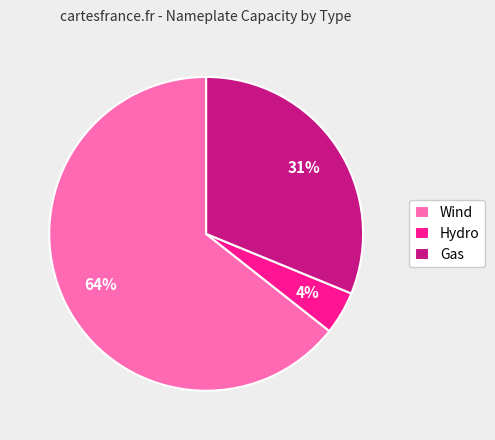

Which category accounts for the majority?

Wind